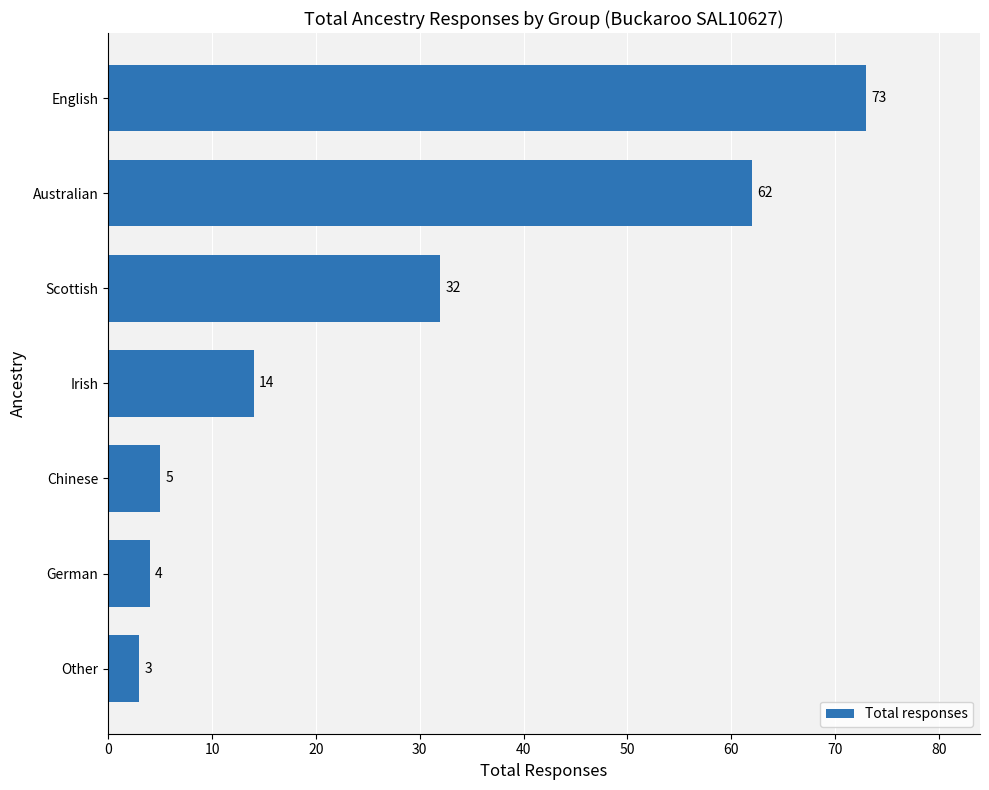

How many series are shown in this chart?

1